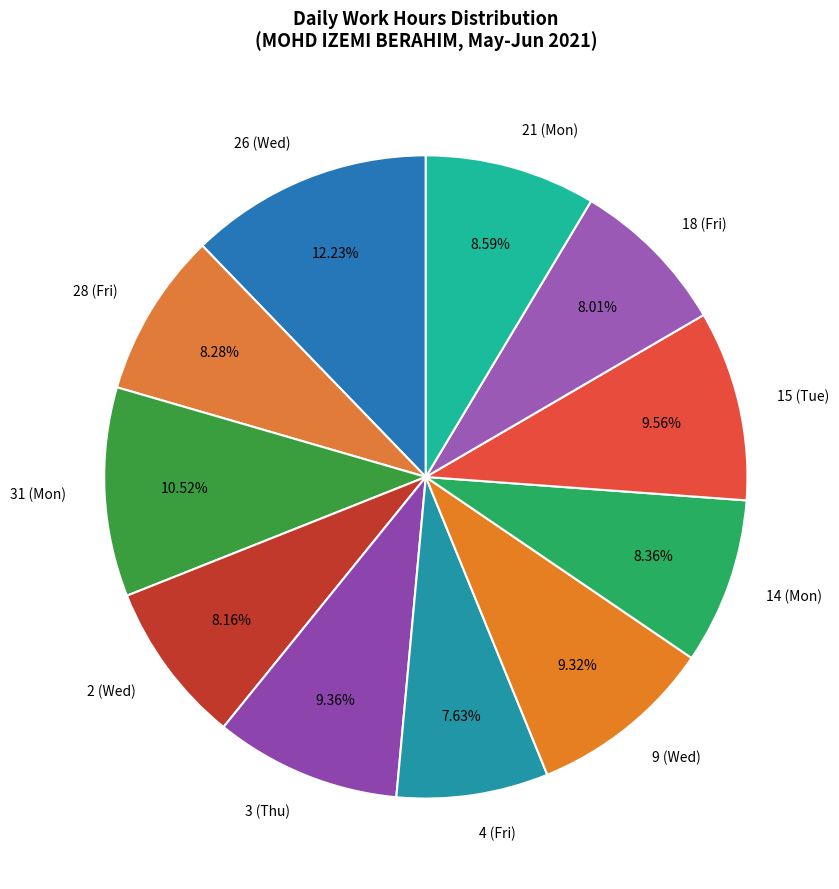

True or false: 28 (Fri) accounts for 20% of the total.

False